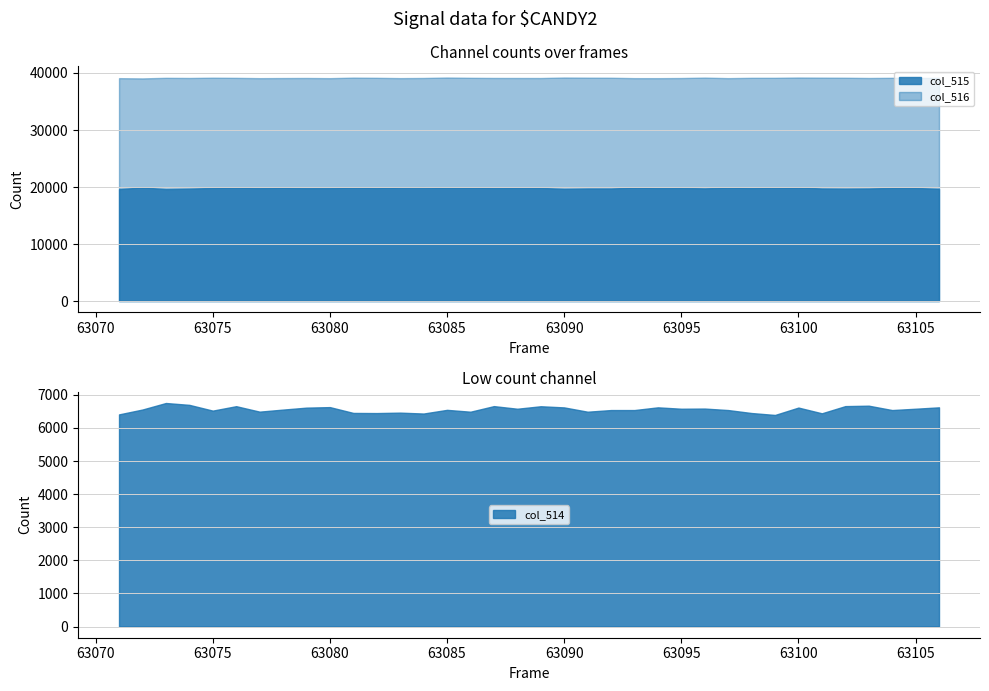

What is the smallest value displayed?

6392